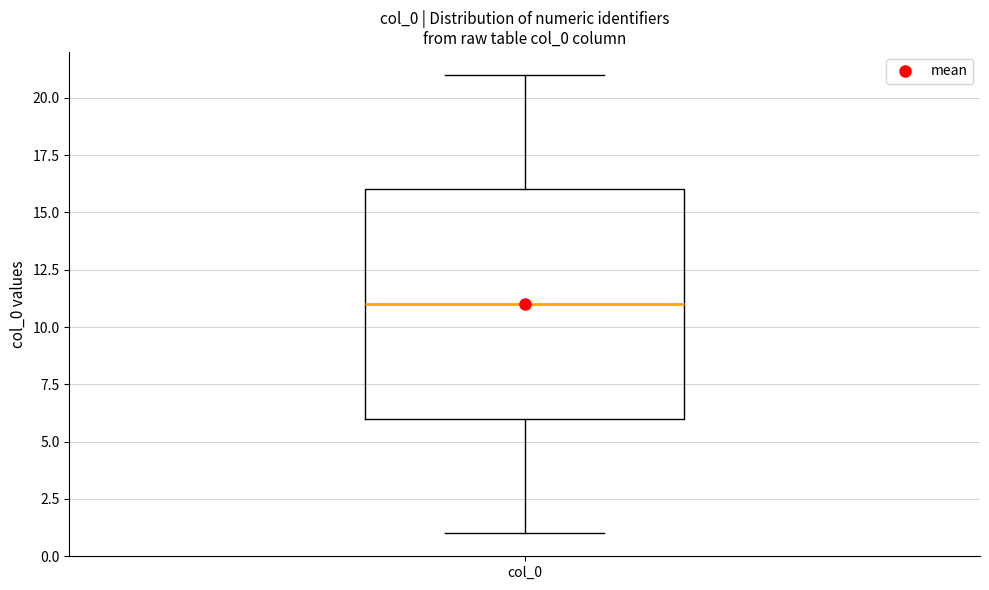

Where does the median line of the box for col_0 sit on the y-axis? The values are not printed on the chart, so give them approximately, as read against the axis.

11